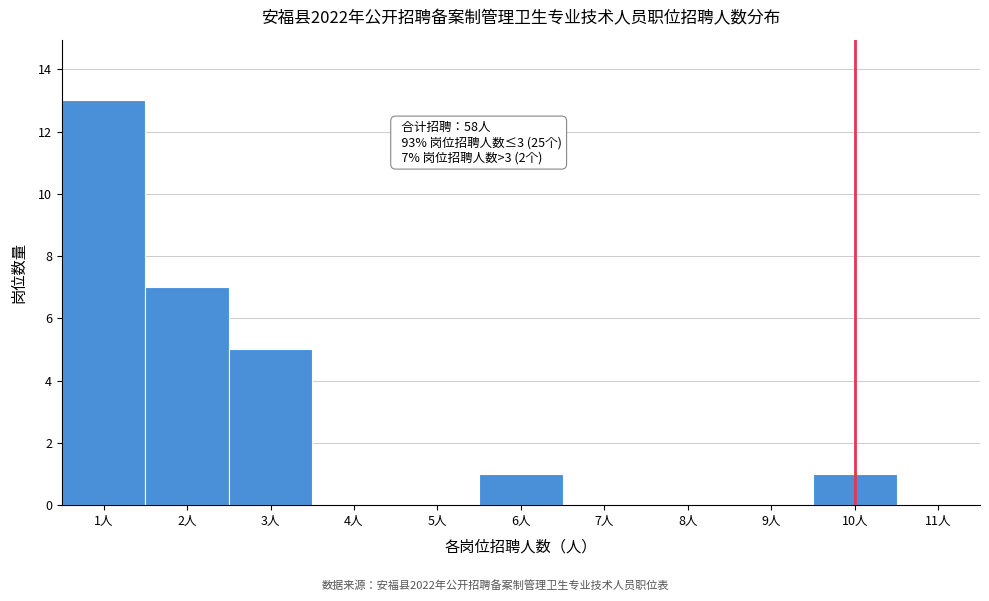

Over which range of the x-axis is the bar tallest?

0.5 to 1.5